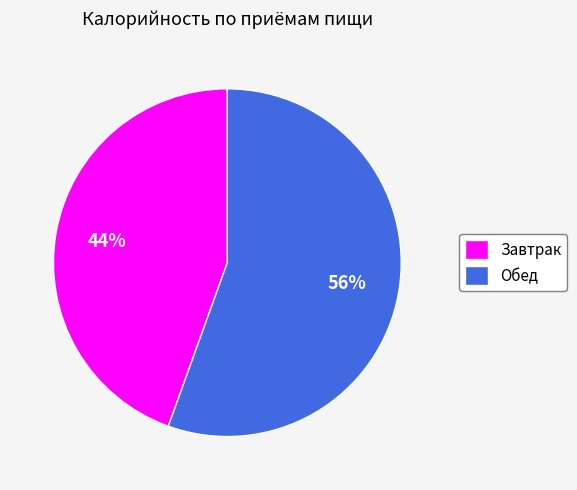

Which has a higher value, Обед or Завтрак?

Обед